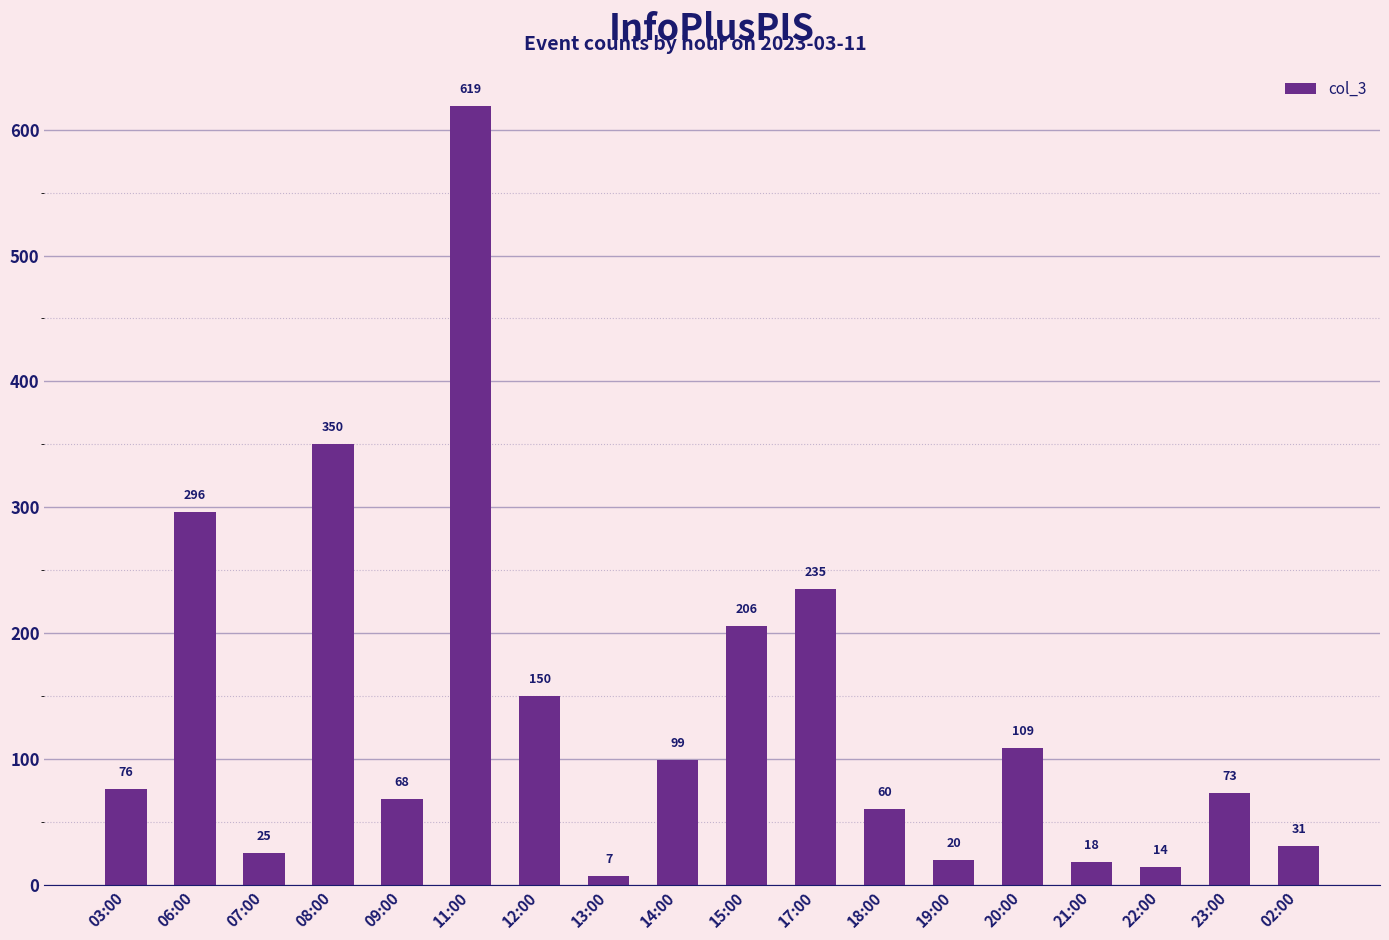

Read the value at 18:00, to the nearest 10.

60